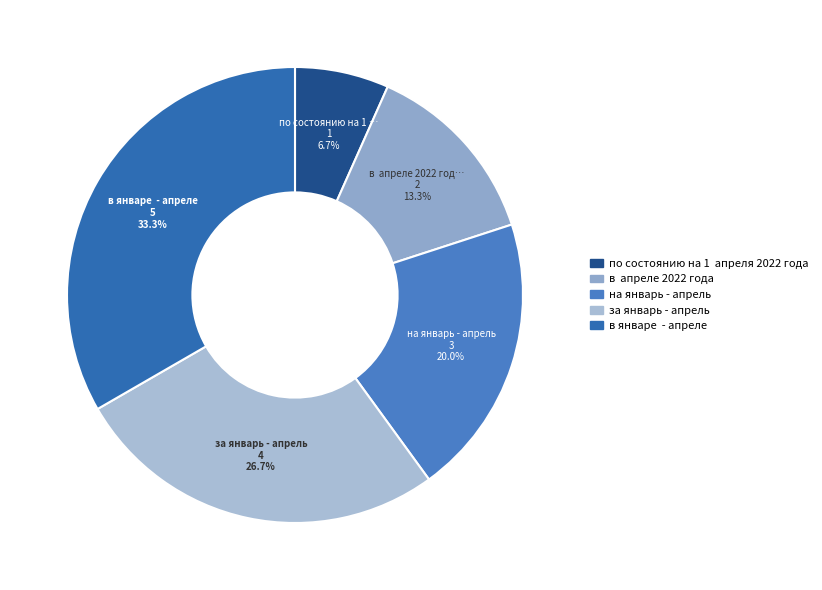

Count the number of slices in the pie.

5